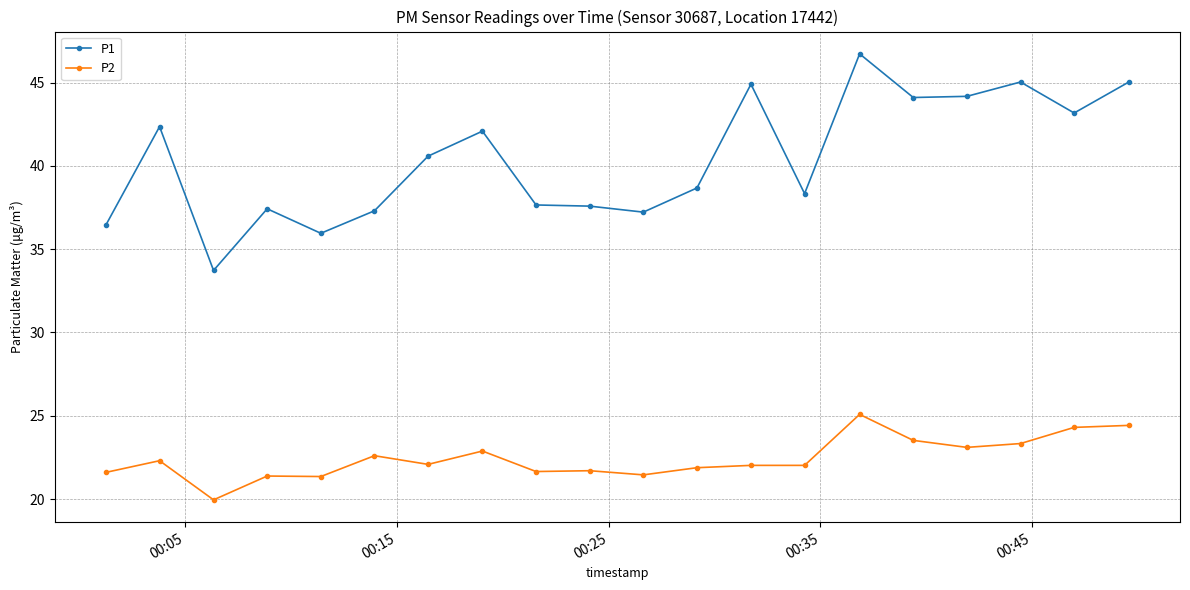

Does the chart display data point markers on the line(s)?

Yes